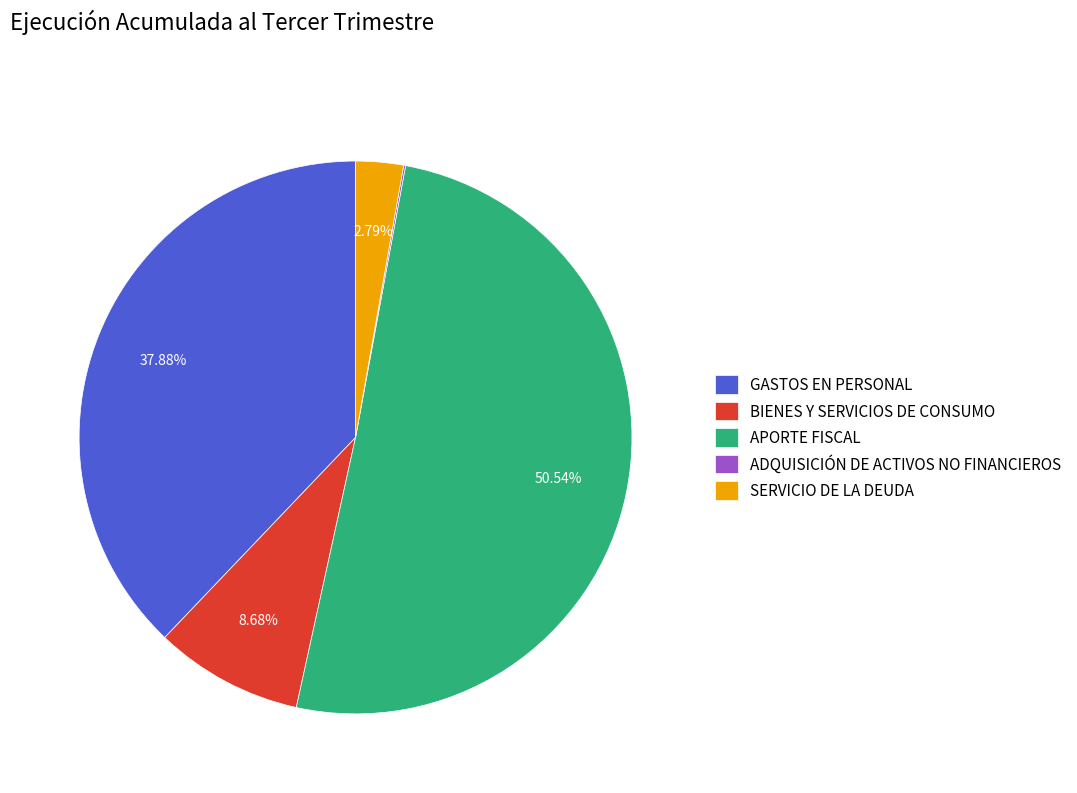

Which category accounts for the majority?

APORTE FISCAL